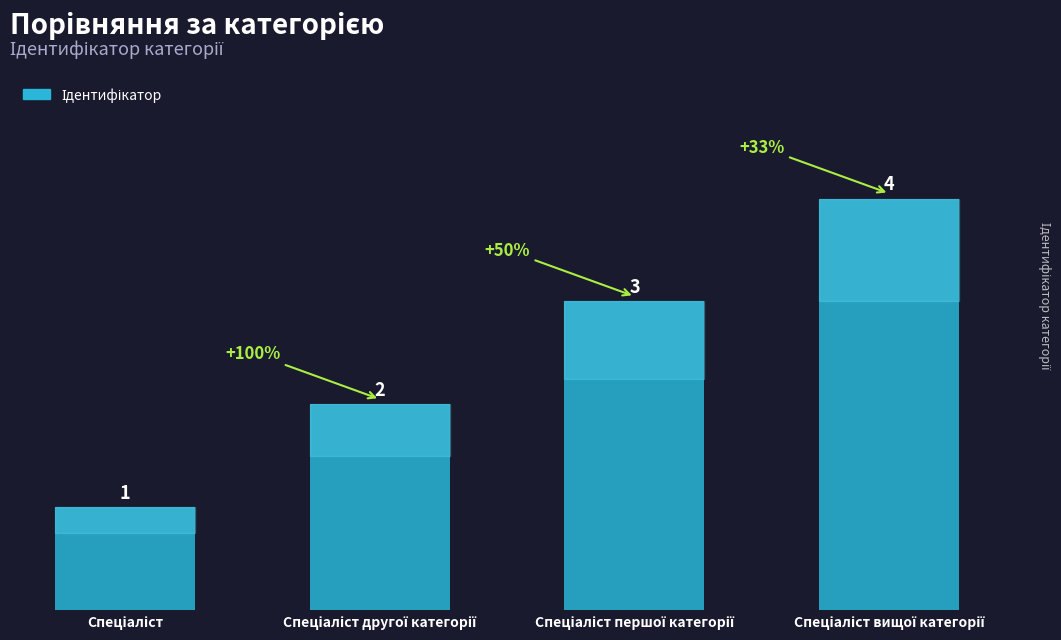

What is the maximum value shown in the chart?

4